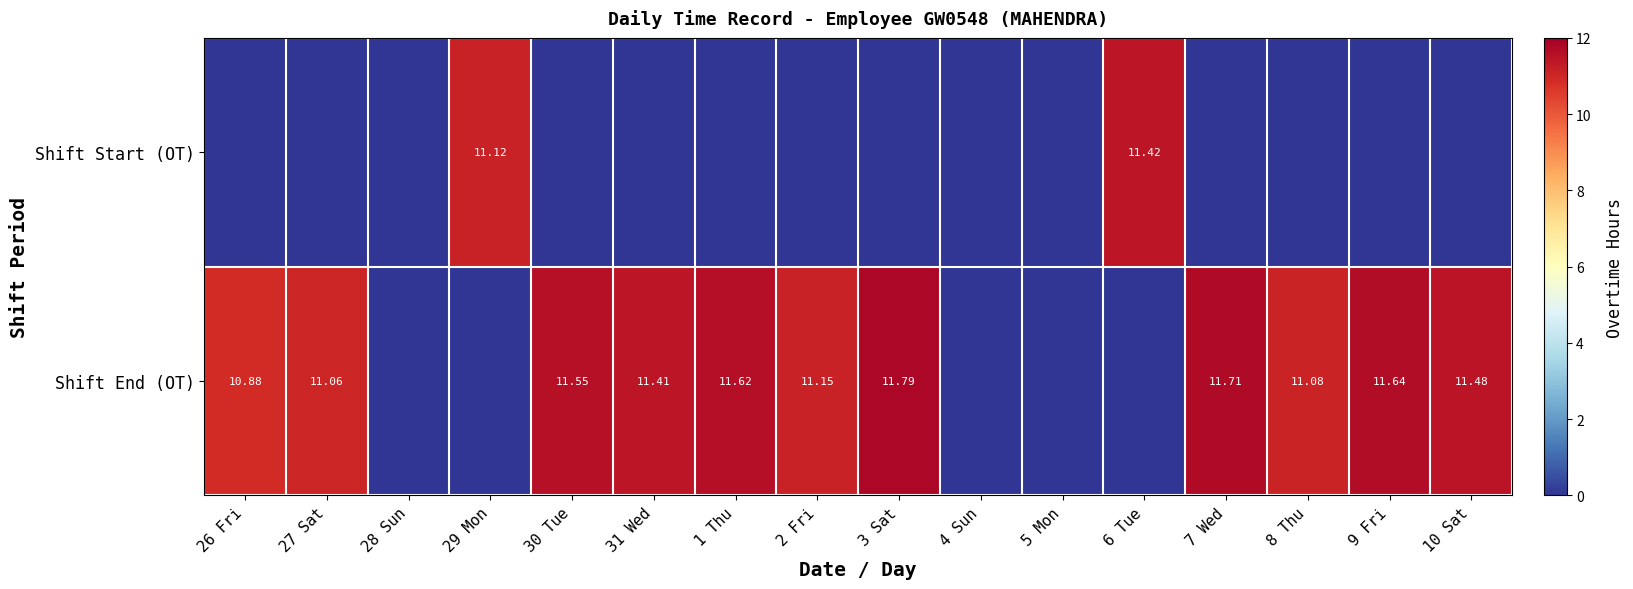

What is the average value of the Shift End (OT) series?

7.8